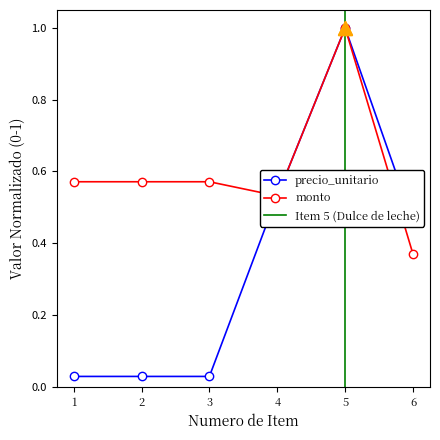

Rank the categories by monto value from lowest to highest.

6, 4, 1, 2, 3, 5